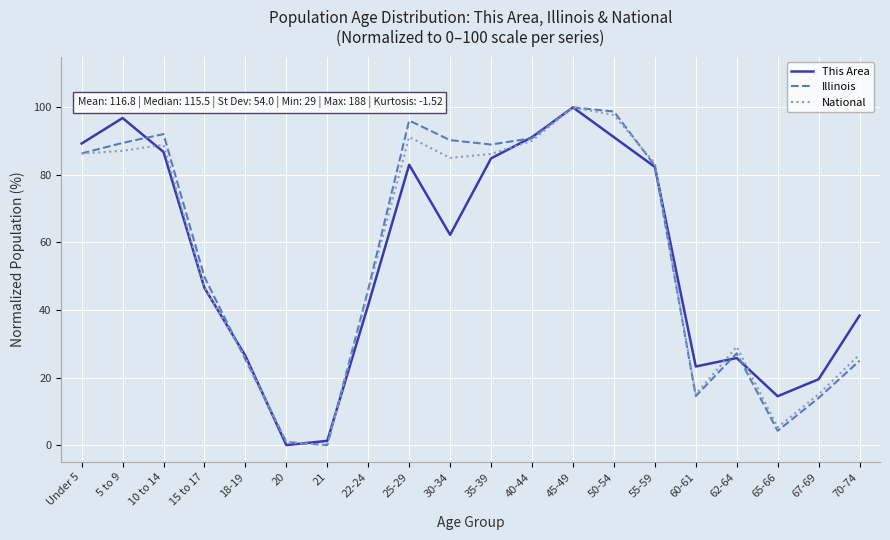

At which category is the sum across all series the highest?

45-49